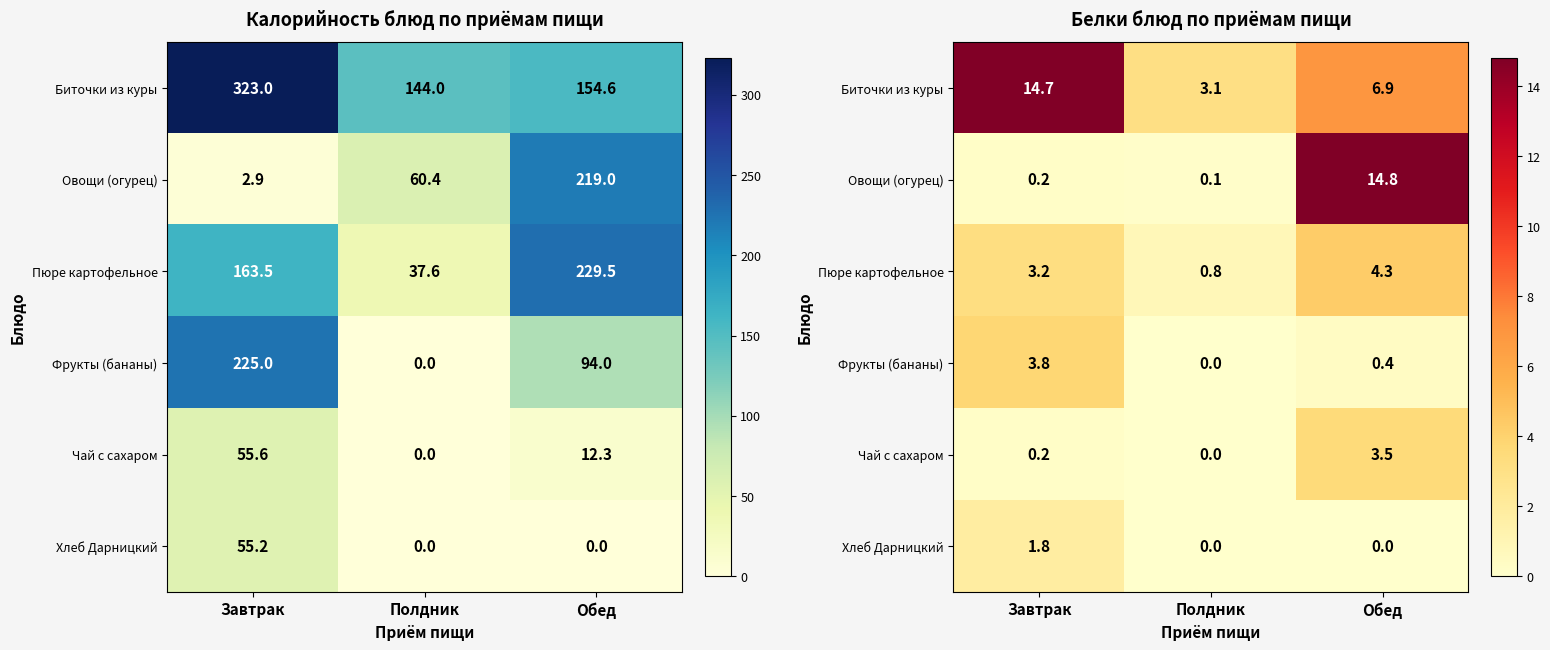

Count the Хлеб Дарницкий values in the range 0 to 1.

2